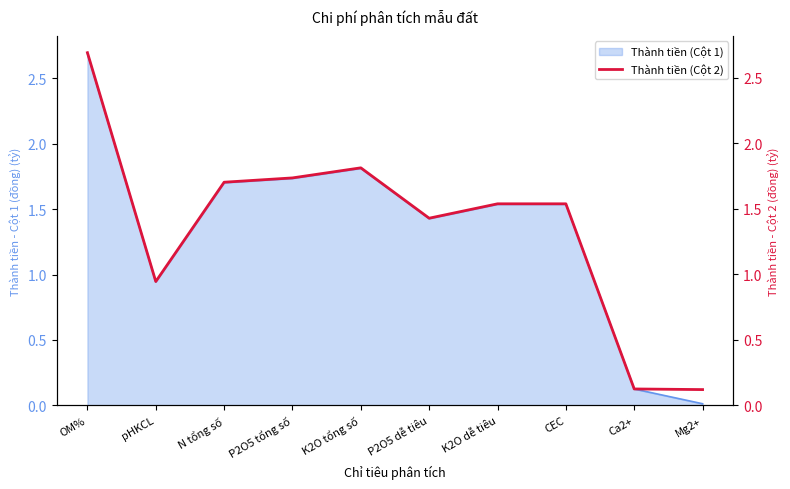

Where does the data first go above 1?

OM%